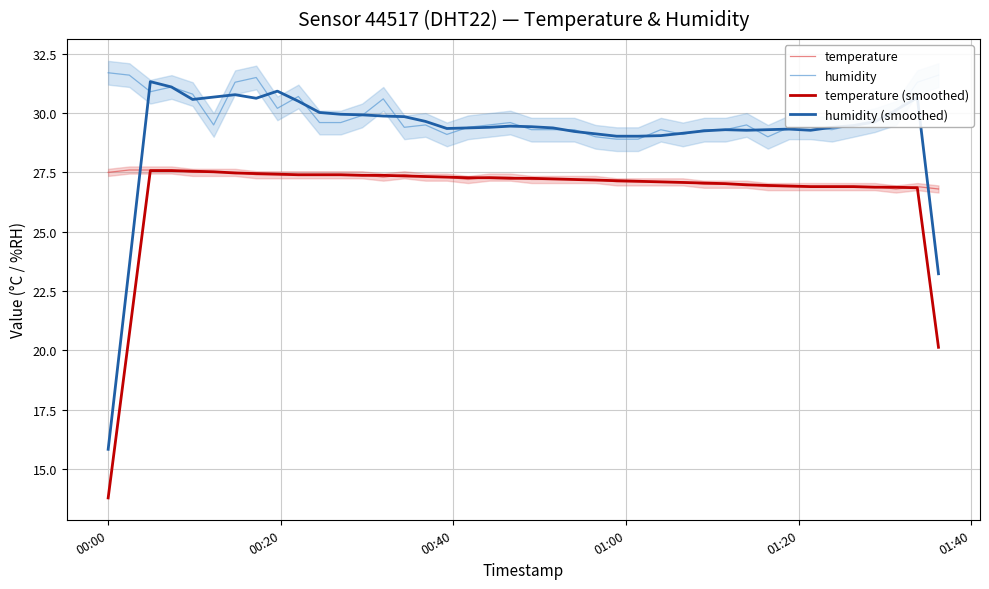

True or false: temperature and humidity intersect in this chart.

False